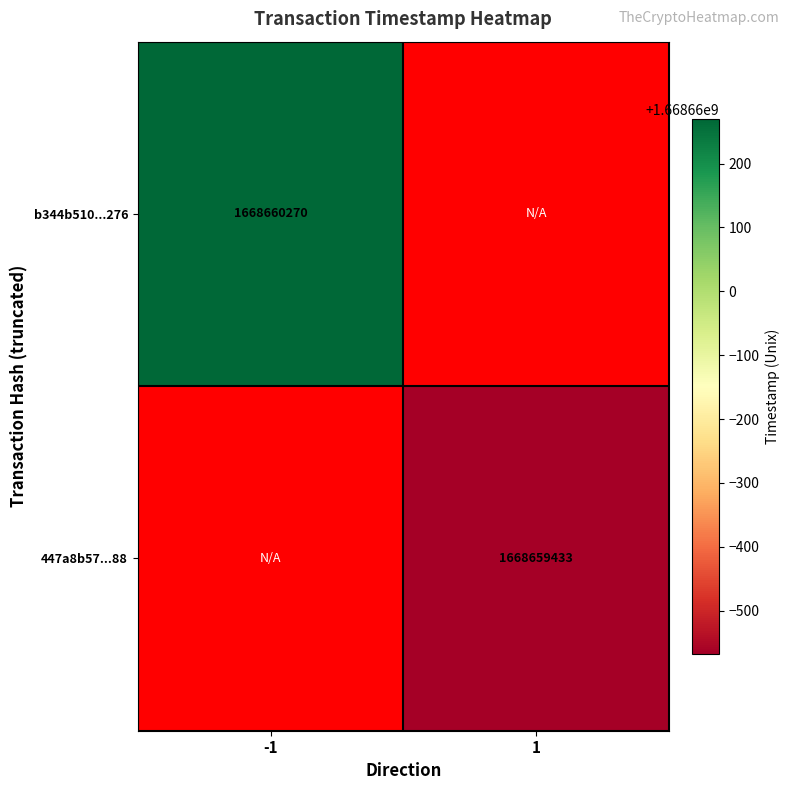

What is the sum of the b344b510d6cdbda8ec8af0fe360973db925f276 values at direction_1 and direction_-1?

1668660270